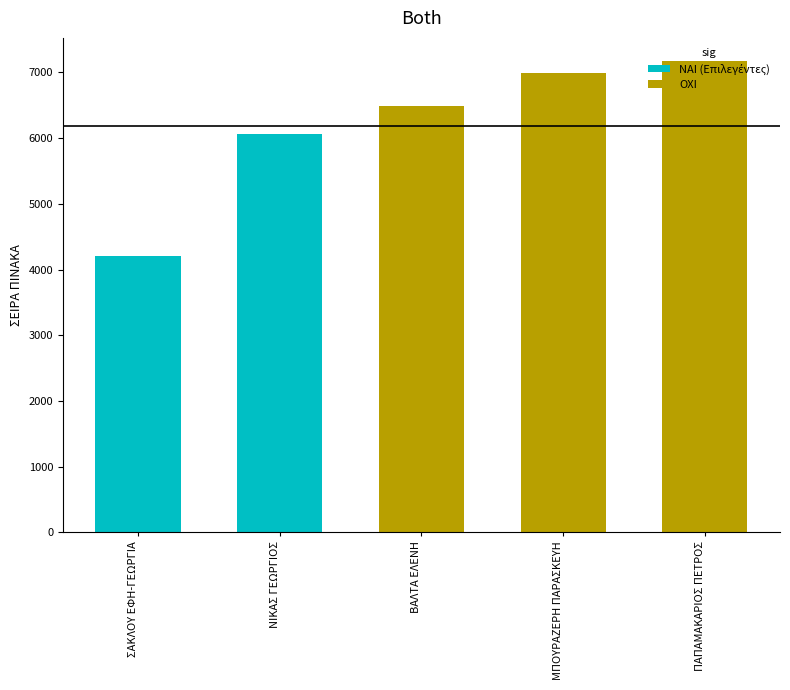

True or false: the data shows 6994 at 4.

True